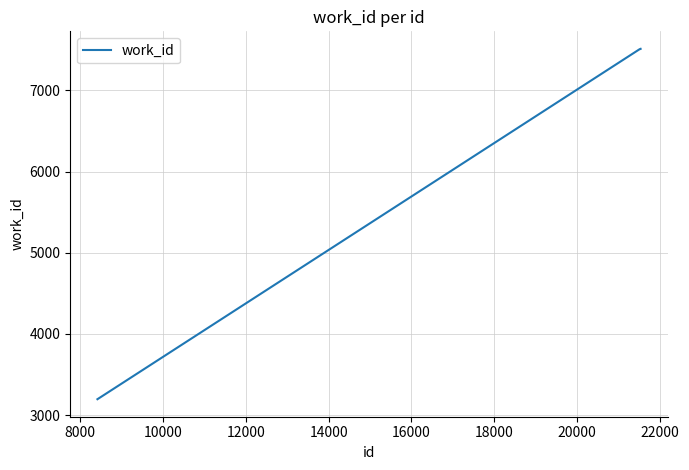

What is the difference between the maximum and minimum values?

4315